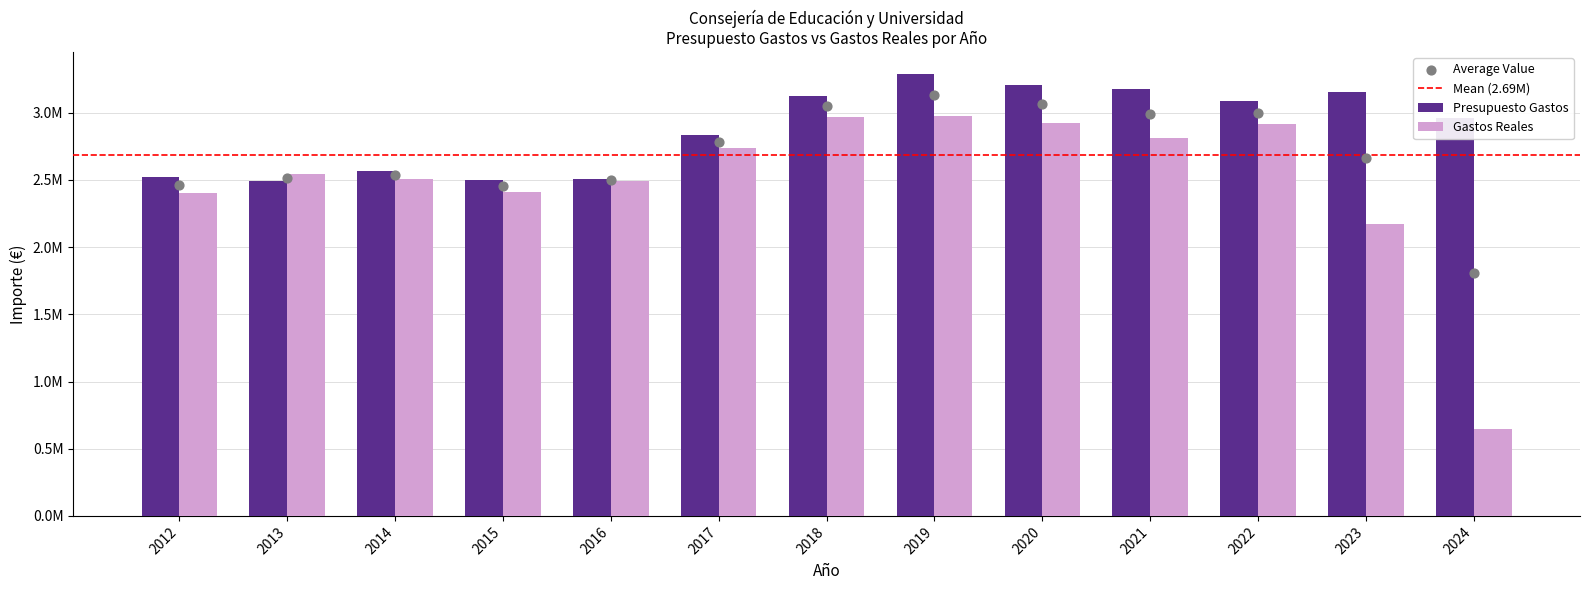

What is the total value across all series at 2012?

4930534.9